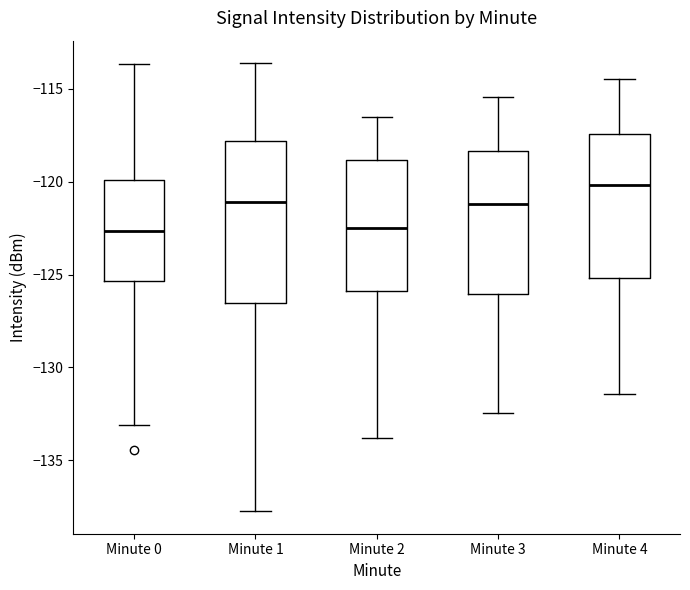

Reading left to right, transcribe this box plot: for each box, give where its median line is, the range the box spans, and where its two whiskers end, as read against the y-axis. The values are not printed on the chart, so give them approximately, as read against the axis.

Minute 0: median -122.5, box -125.5 to -120.0, whiskers -133.0 to -113.5
Minute 1: median -121.0, box -126.5 to -118.0, whiskers -138.0 to -113.5
Minute 2: median -122.5, box -126.0 to -119.0, whiskers -134.0 to -116.5
Minute 3: median -121.0, box -126.0 to -118.5, whiskers -132.5 to -115.5
Minute 4: median -120.0, box -125.0 to -117.5, whiskers -131.5 to -114.5